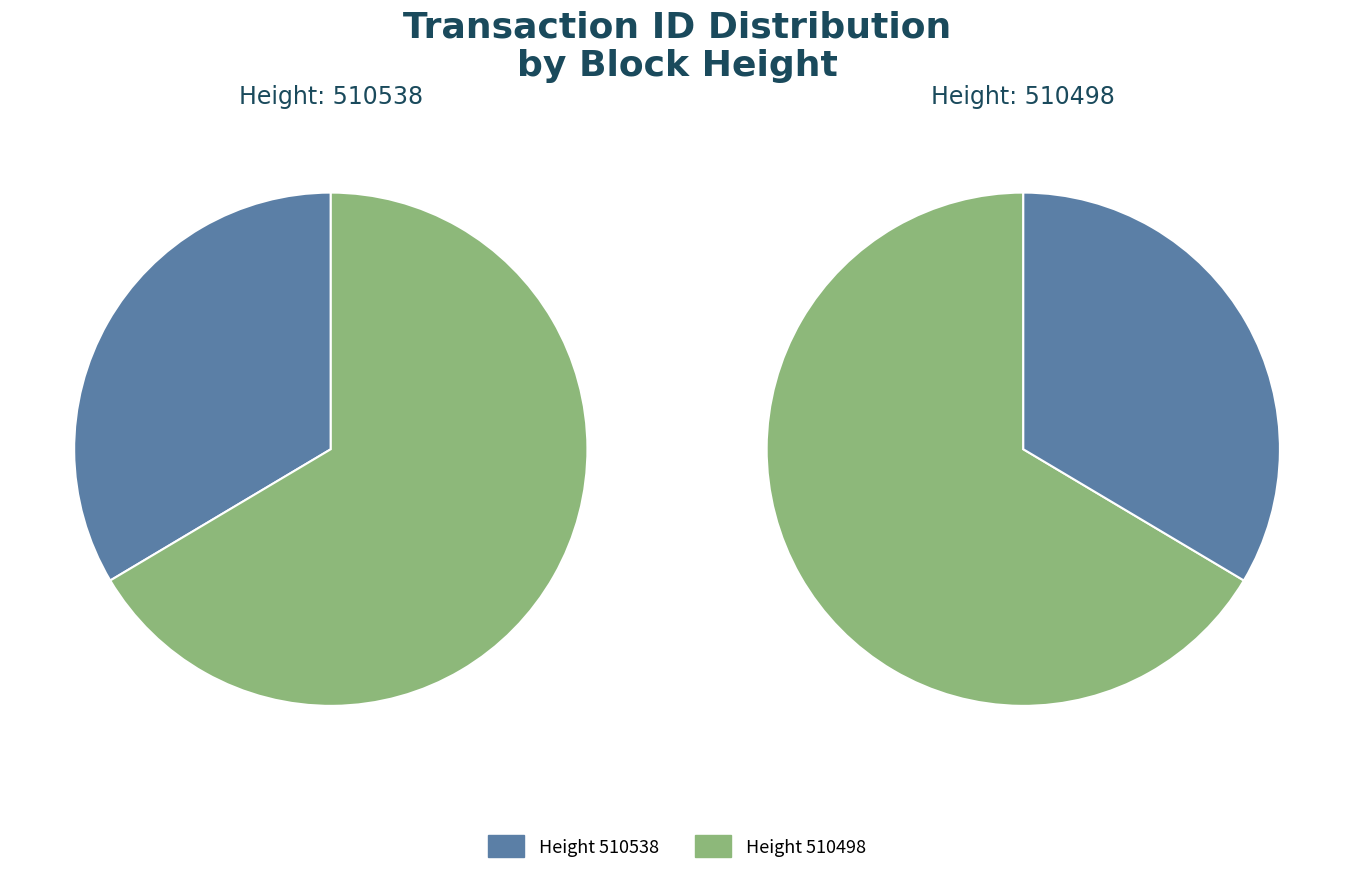

Which has a higher value, 510538 or 510498?

510498